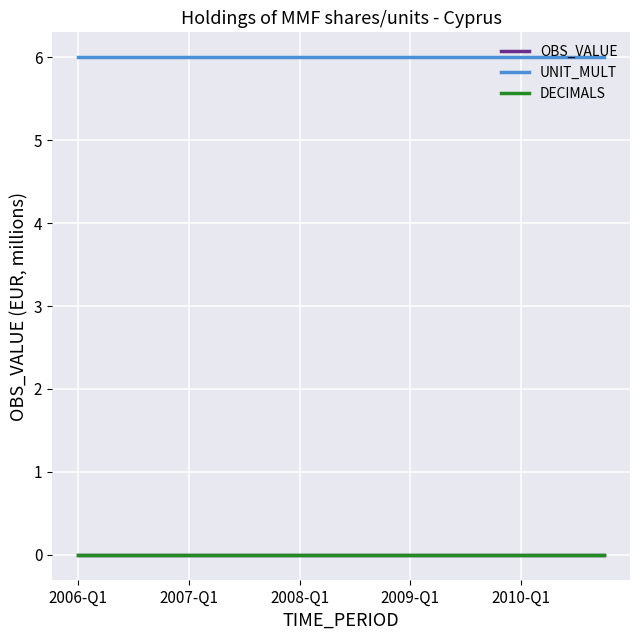

Does the chart display data point markers on the line(s)?

No